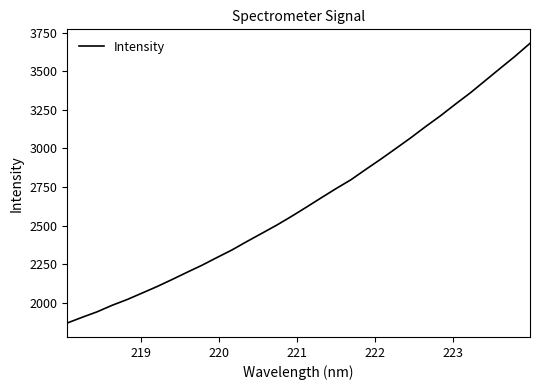

What is the difference between the maximum and minimum values?

1811.9